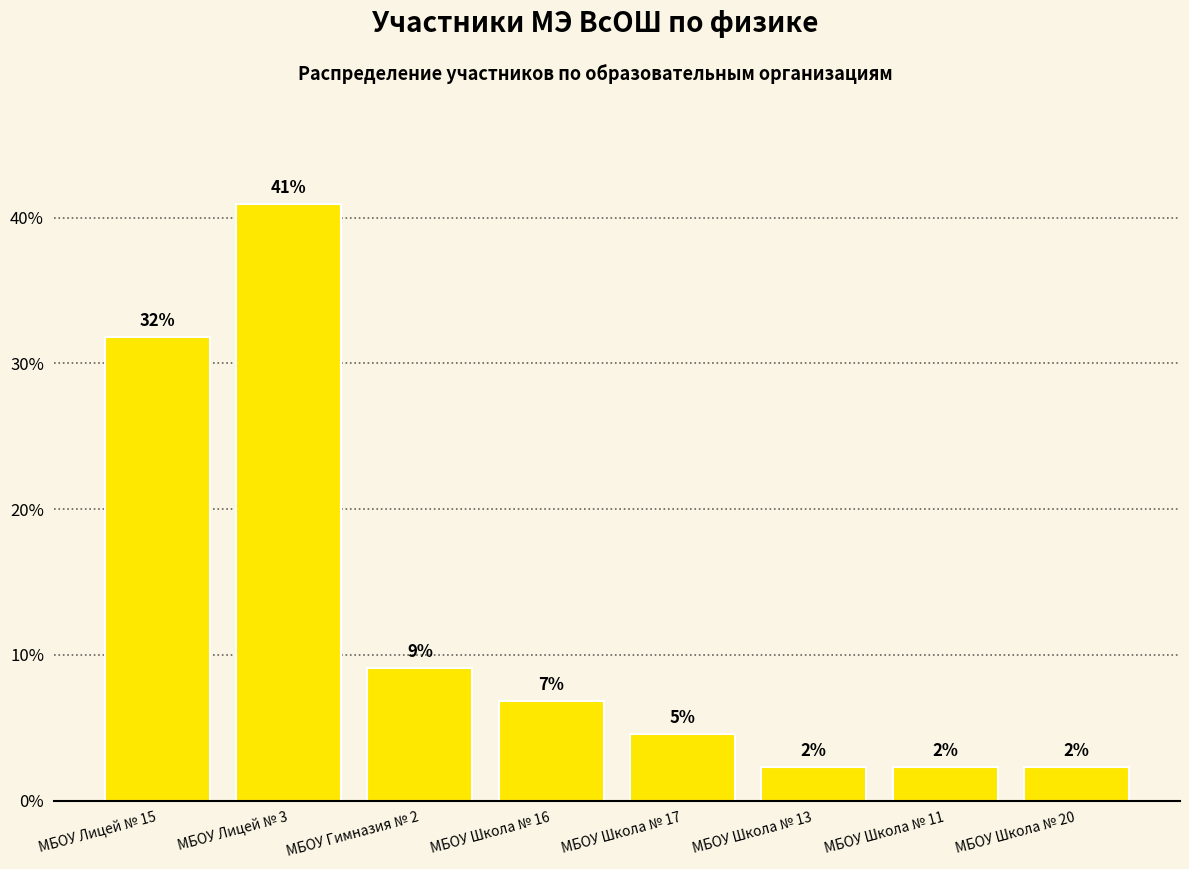

How many bars are there in total?

8